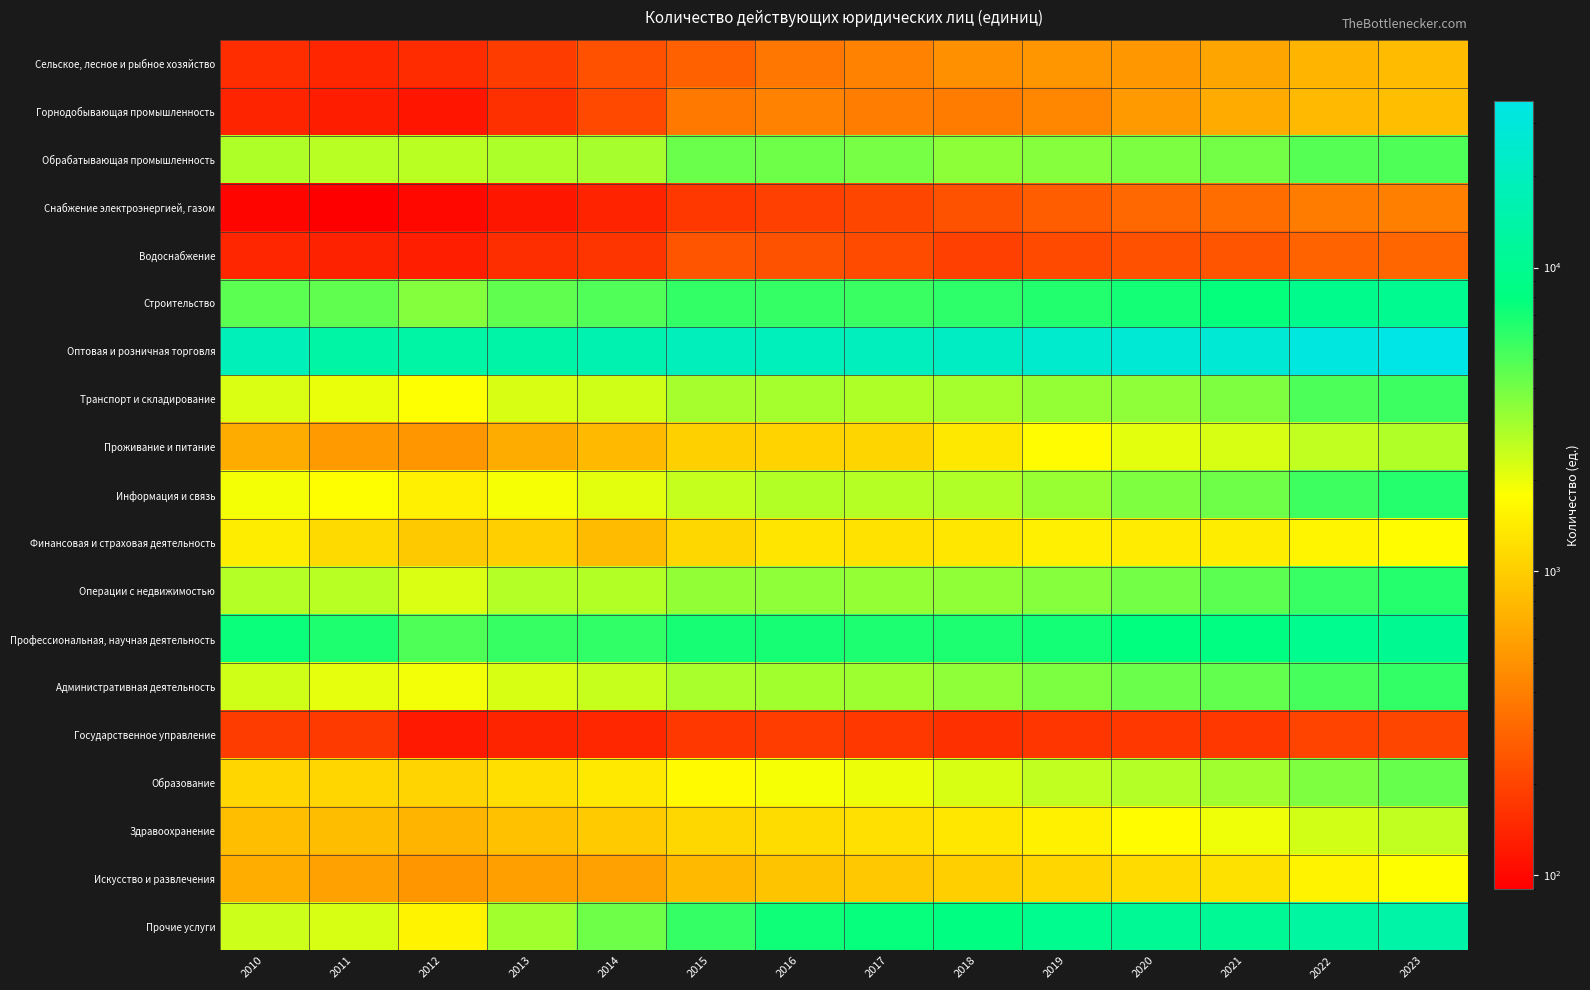

Reading left to right, list all the values displayed in this chart.

Сельское, лесное и рыбное хозяйство: 2010=154	2011=143	2012=153	2013=184	2014=236	2015=281	2016=369	2017=421	2018=490	2019=527	2020=537	2021=625	2022=748	2023=815
Горнодобывающая промышленность: 2010=139	2011=129	2012=117	2013=161	2014=214	2015=375	2016=419	2017=393	2018=390	2019=443	2020=556	2021=671	2022=795	2023=849
Обрабатывающая промышленность: 2010=2847	2011=2697	2012=2662	2013=2877	2014=2988	2015=4235	2016=4138	2017=3970	2018=3498	2019=3624	2020=3846	2021=4068	2022=4773	2023=4998
Снабжение электроэнергией, газом: 2010=97	2011=90	2012=101	2013=118	2014=137	2015=177	2016=194	2017=208	2018=237	2019=270	2020=307	2021=323	2022=387	2023=409
Водоснабжение: 2010=142	2011=136	2012=130	2013=156	2014=169	2015=248	2016=239	2017=220	2018=193	2019=218	2020=235	2021=243	2022=289	2023=301
Строительство: 2010=4647	2011=4511	2012=3637	2013=4485	2014=4924	2015=5904	2016=5833	2017=5620	2018=6114	2019=6473	2020=7083	2021=7742	2022=9729	2023=10136
Оптовая и розничная торговля: 2010=18371	2011=13710	2012=13437	2013=14459	2014=16041	2015=19112	2016=18882	2017=19542	2018=21549	2019=24752	2020=27584	2021=27303	2022=32067	2023=35270
Транспорт и складирование: 2010=2217	2011=2024	2012=1787	2013=2230	2014=2337	2015=3011	2016=3046	2017=2846	2018=3035	2019=3319	2020=3460	2021=3794	2022=5058	2023=5548
Проживание и питание: 2010=684	2011=549	2012=527	2013=679	2014=800	2015=1041	2016=1071	2017=1096	2018=1370	2019=1716	2020=2078	2021=2270	2022=2573	2023=2825
Информация и связь: 2010=1897	2011=1761	2012=1494	2013=1876	2014=2097	2015=2508	2016=2786	2017=2728	2018=2827	2019=3240	2020=3761	2021=4164	2022=5498	2023=6385
Финансовая и страховая деятельность: 2010=1452	2011=1165	2012=953	2013=1026	2014=809	2015=1128	2016=1319	2017=1277	2018=1350	2019=1483	2020=1436	2021=1451	2022=1601	2023=1721
Операции с недвижимостью: 2010=2749	2011=2693	2012=2221	2013=2750	2014=2792	2015=3348	2016=3448	2017=3334	2018=3412	2019=3612	2020=4064	2021=4672	2022=5709	2023=6369
Профессиональная, научная деятельность: 2010=7470	2011=6619	2012=4990	2013=5726	2014=5967	2015=6902	2016=6954	2017=6683	2018=6694	2019=7130	2020=7896	2021=8307	2022=9787	2023=10292
Административная деятельность: 2010=2332	2011=2063	2012=1933	2013=2276	2014=2470	2015=2958	2016=3056	2017=3124	2018=3434	2019=3820	2020=4244	2021=4457	2022=5226	2023=5876
Государственное управление: 2010=184	2011=180	2012=122	2013=140	2014=144	2015=175	2016=187	2017=176	2018=160	2019=172	2020=175	2021=176	2022=202	2023=207
Образование: 2010=1109	2011=1110	2012=1084	2013=1233	2014=1383	2015=1697	2016=1873	2017=1998	2018=2275	2019=2583	2020=2755	2021=3115	2022=3767	2023=4359
Здравоохранение: 2010=851	2011=832	2012=752	2013=873	2014=964	2015=1120	2016=1192	2017=1248	2018=1360	2019=1520	2020=1721	2021=1961	2022=2323	2023=2587
Искусство и развлечения: 2010=699	2011=599	2012=524	2013=587	2014=598	2015=801	2016=904	2017=949	2018=1019	2019=1116	2020=1183	2021=1256	2022=1553	2023=1768
Прочие услуги: 2010=2395	2011=2266	2012=1563	2013=3062	2014=4126	2015=5788	2016=7227	2017=7611	2018=8356	2019=9870	2020=10626	2021=10715	2022=12863	2023=14400